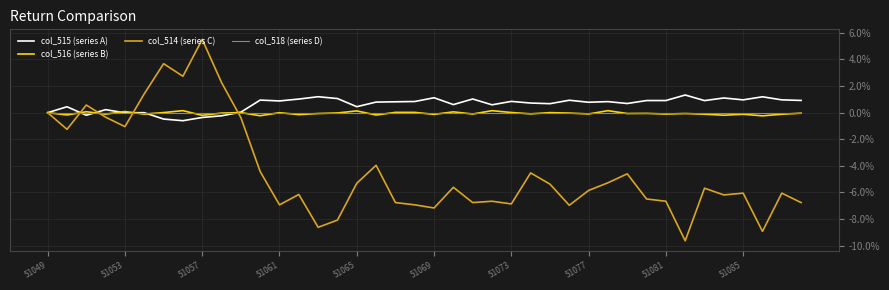

Which series has the widest spread of values?

col_514 (series C)